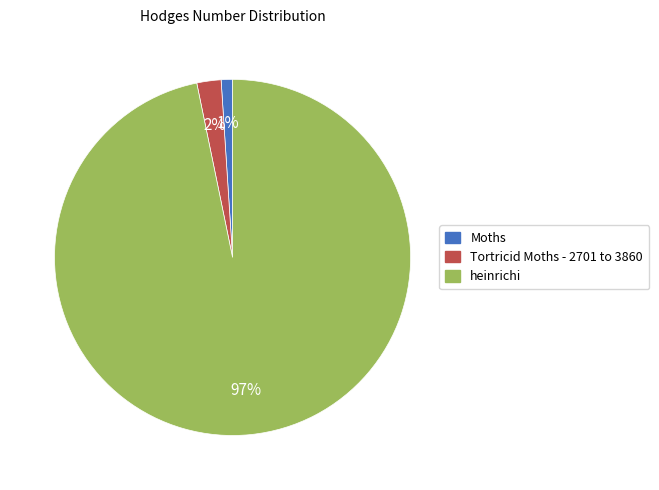

To the nearest percent, what is the combined percentage of Moths and Tortricid Moths - 2701 to 3860?

3%